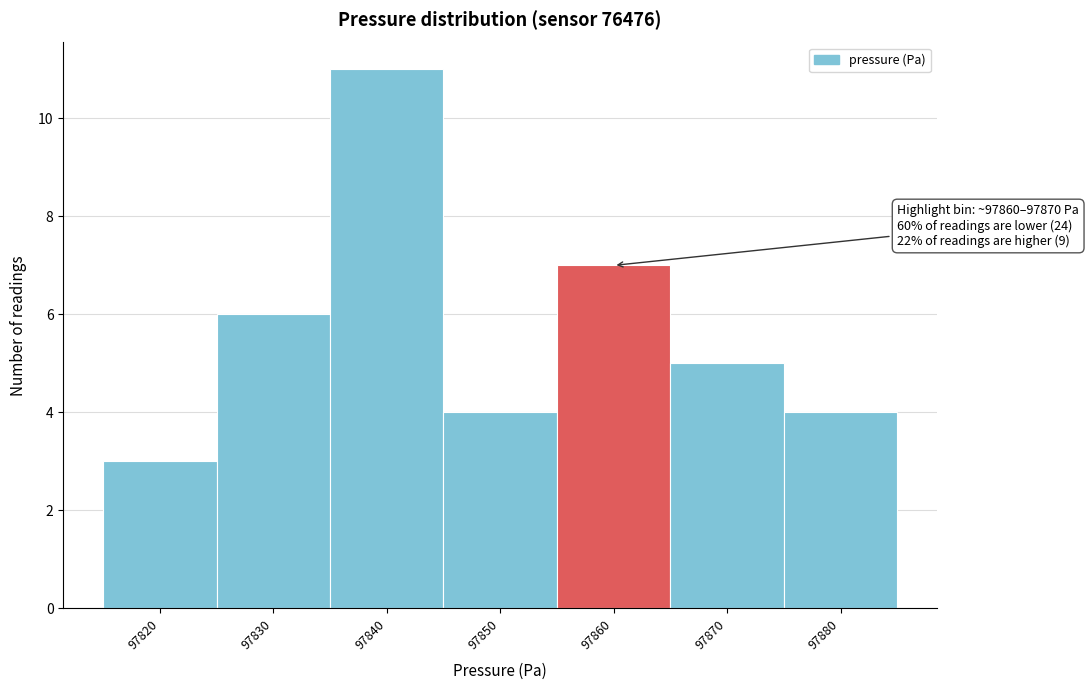

Reading left to right, list all the values displayed in this chart.

97820=3	97830=6	97840=11	97850=4	97860=7	97870=5	97880=4